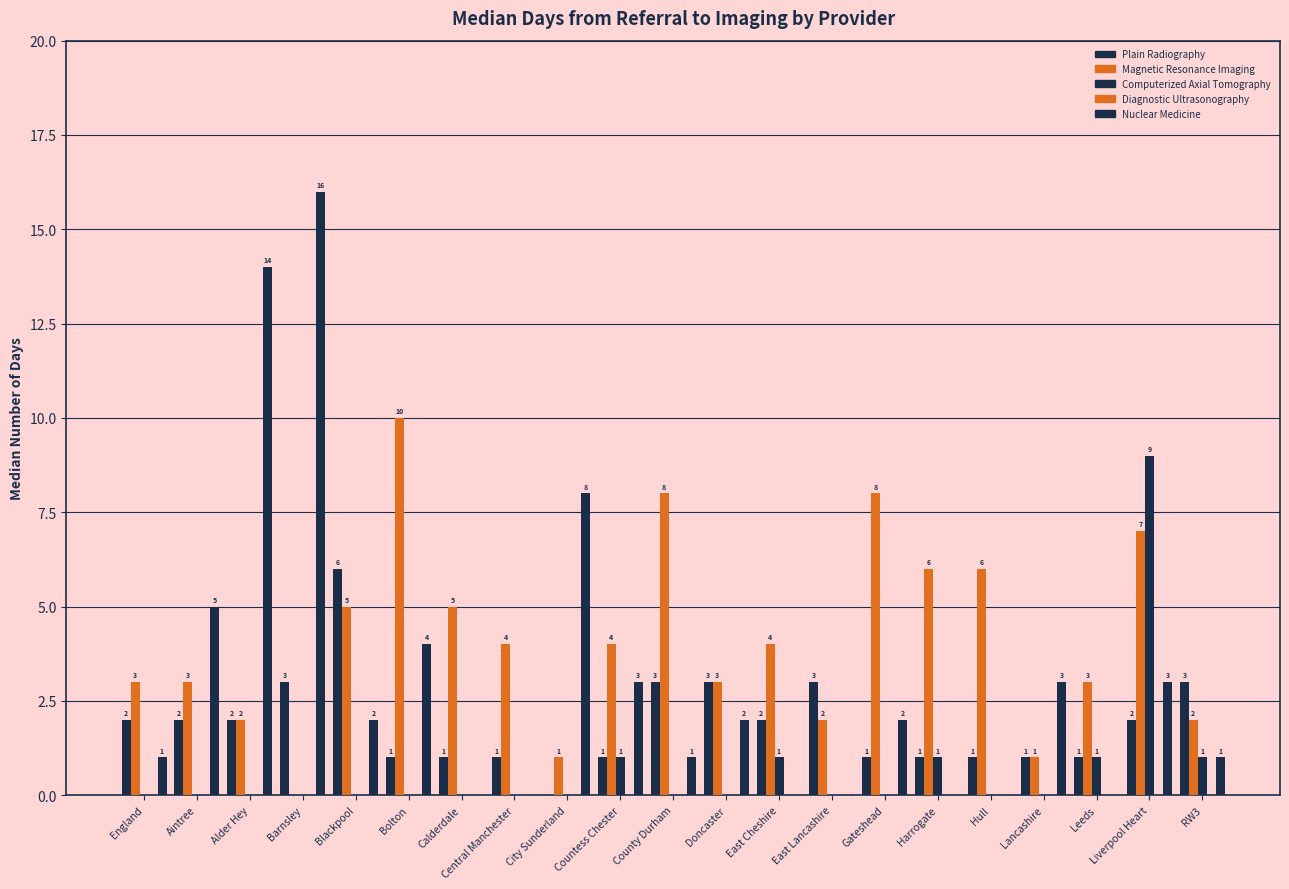

Does the chart contain stacked bars?

No